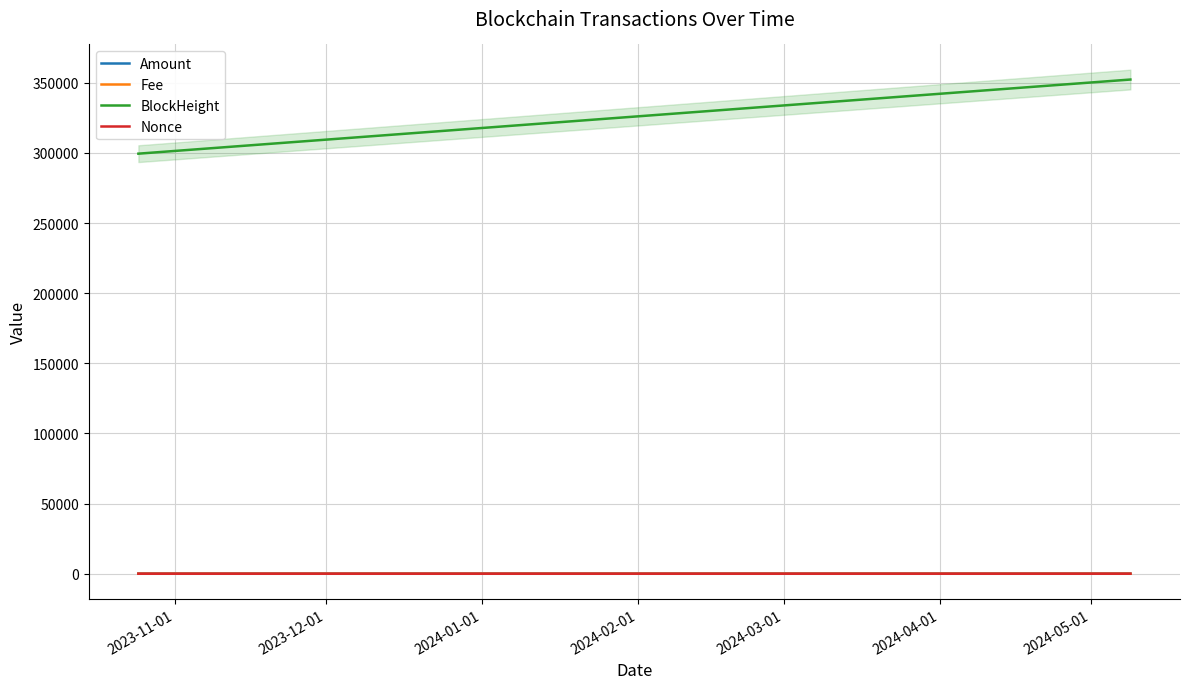

What is the highest value of the BlockHeight series?

352388.0